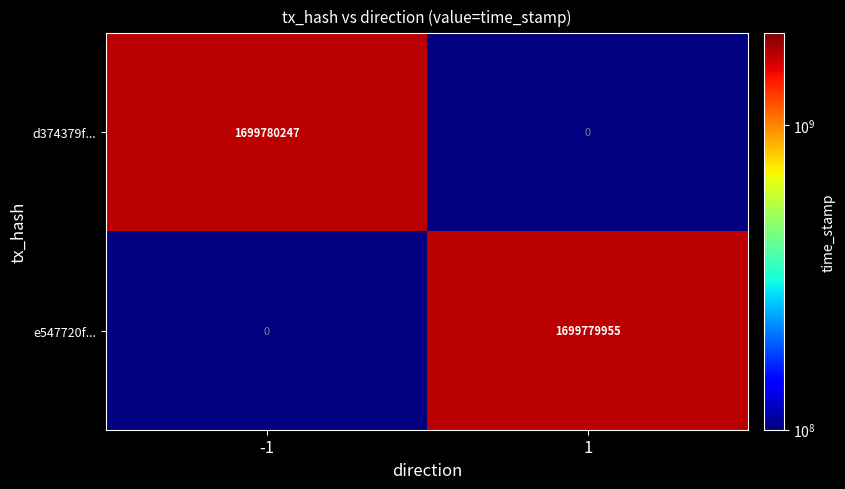

What is the sum of the e547720f9d4d8ae1d901da94cd360ea119fa75f values at 1 and -1?

1699779955